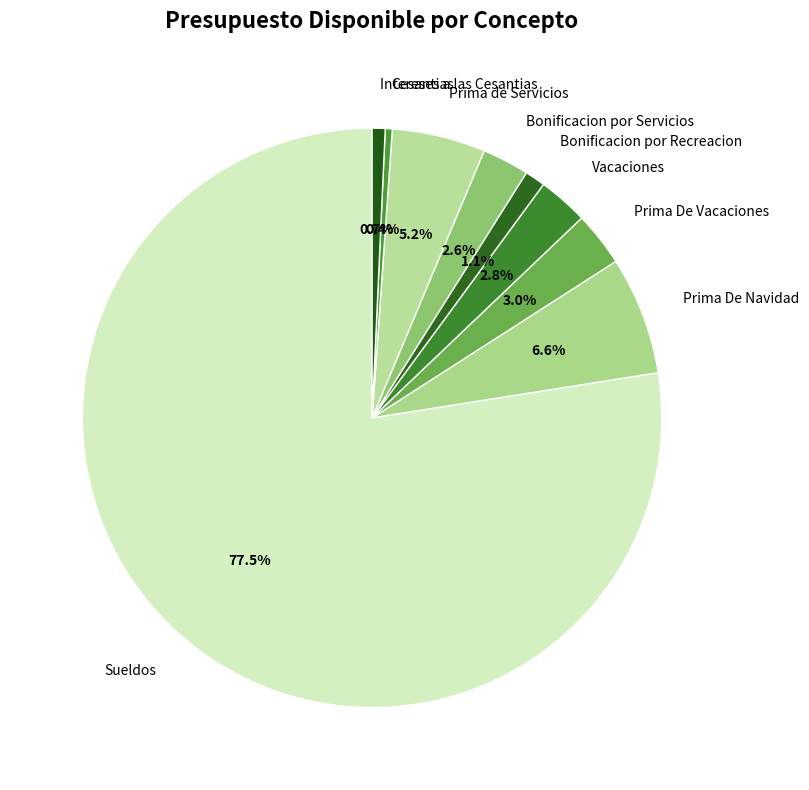

What portion of the pie excludes Cesantias?

99.6%